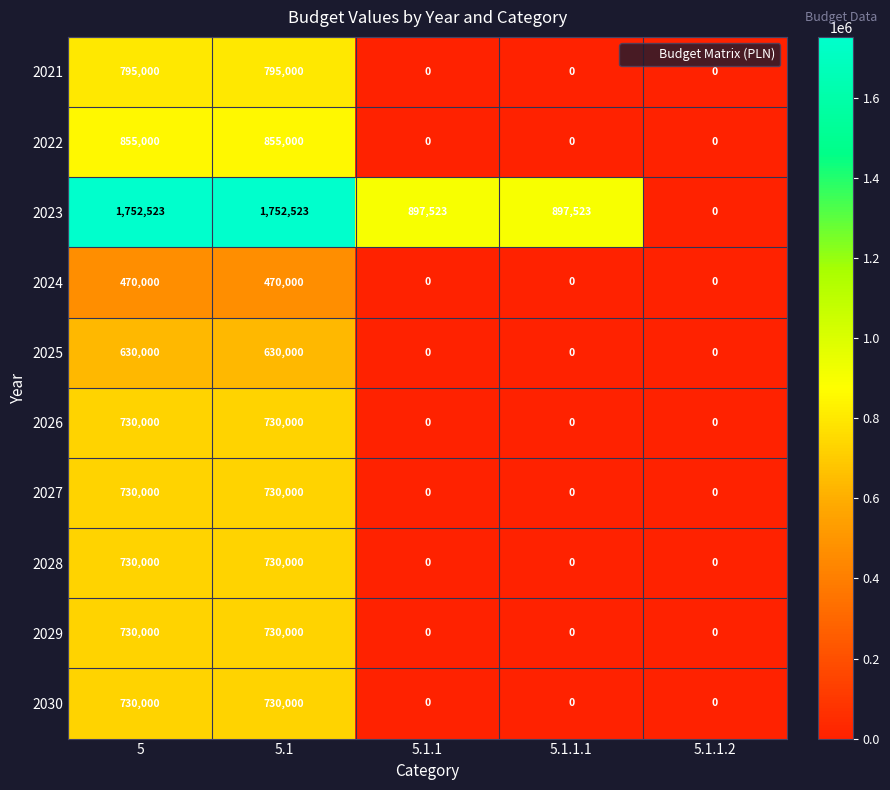

How many series are shown in this chart?

10